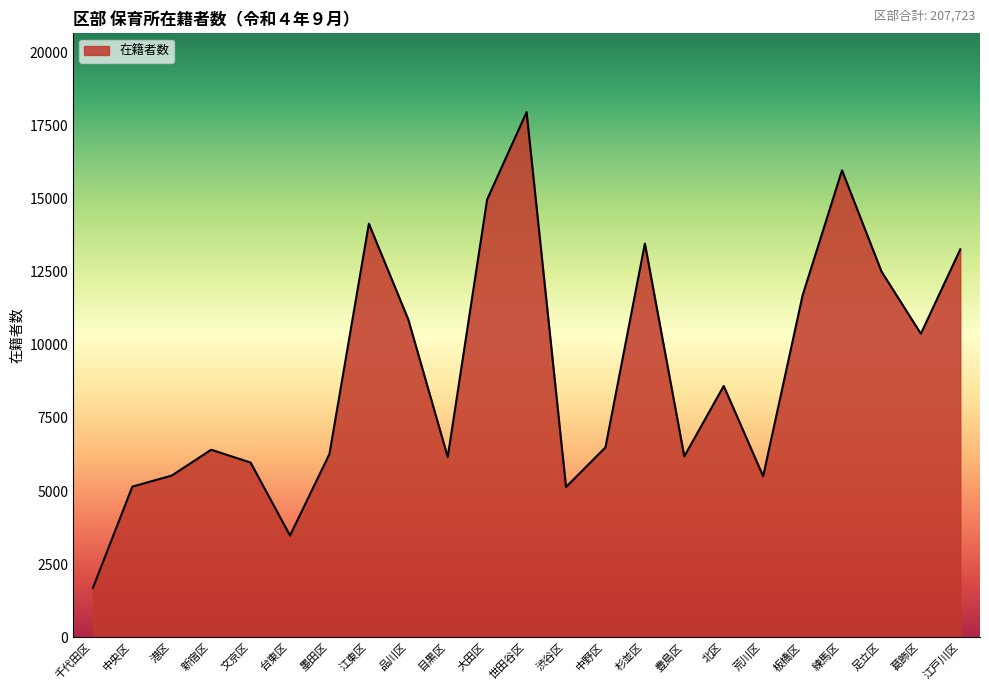

What position from the right is 大田区?

13